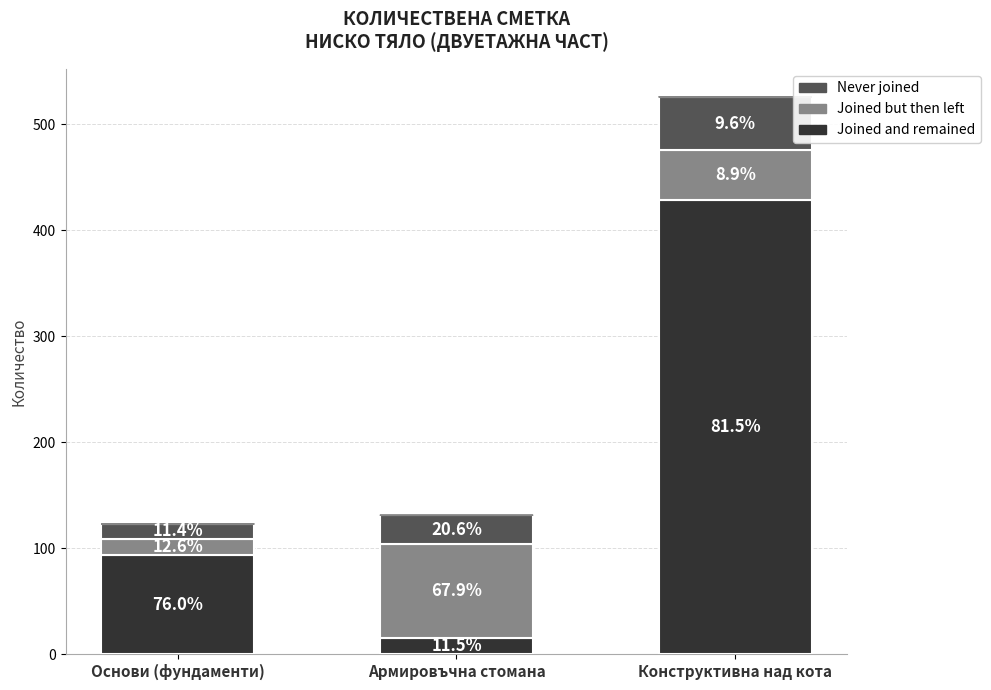

What is the label of the 1st bar from the left?

Основи (фундаменти)